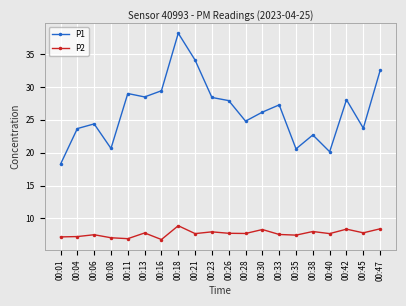

What is the difference between the highest and lowest values at 00:18?

29.3